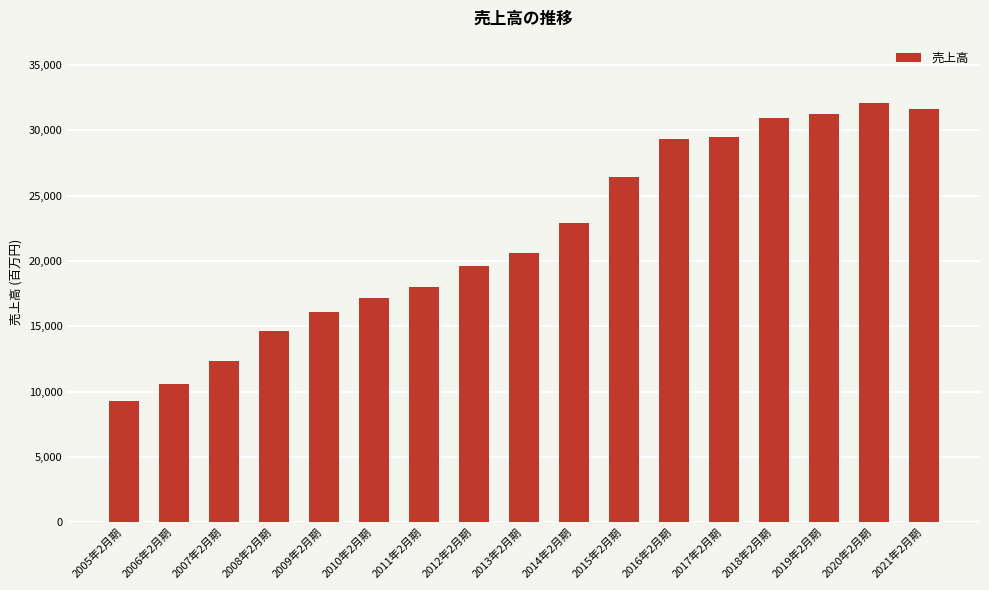

Between 2019年2月期 and 2014年2月期, which is larger?

2019年2月期